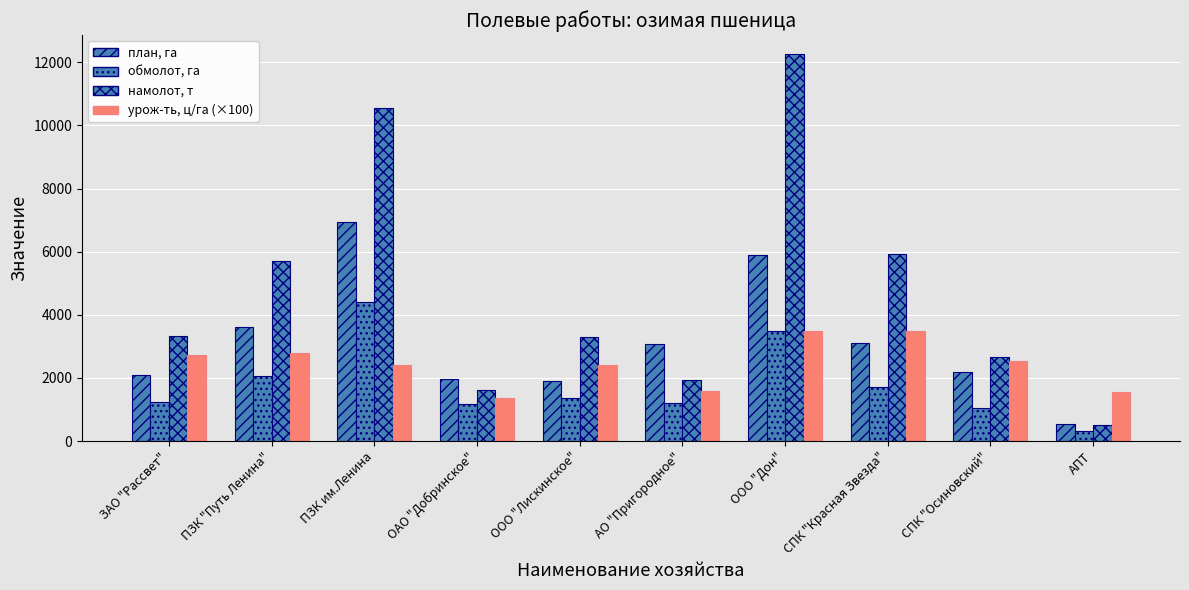

What is the smallest value displayed?

320